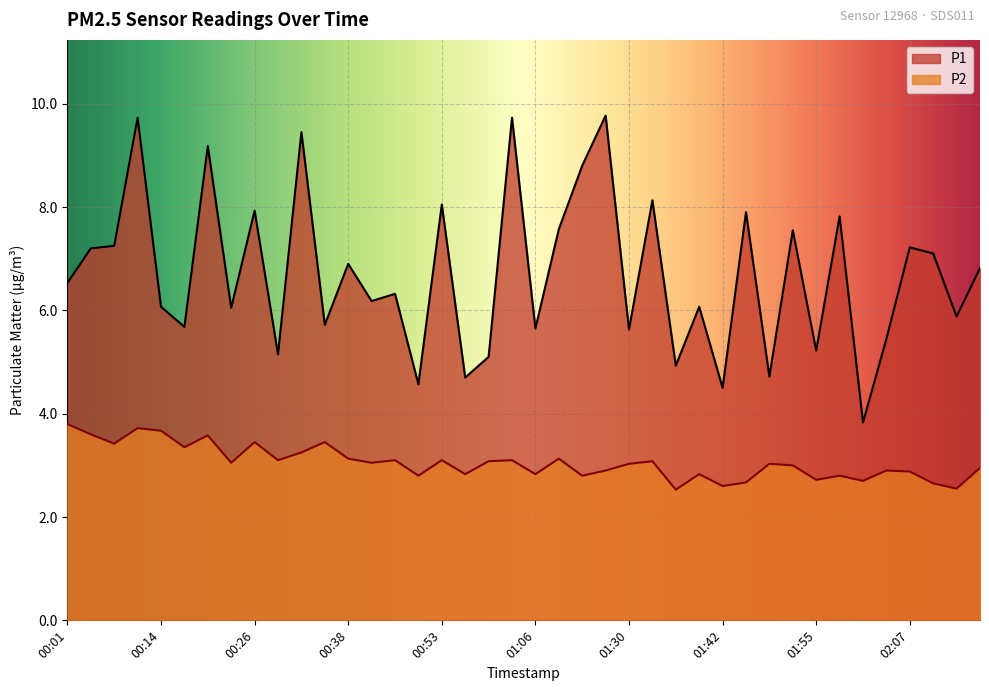

What is the total value across all series at 01:52?

10.6